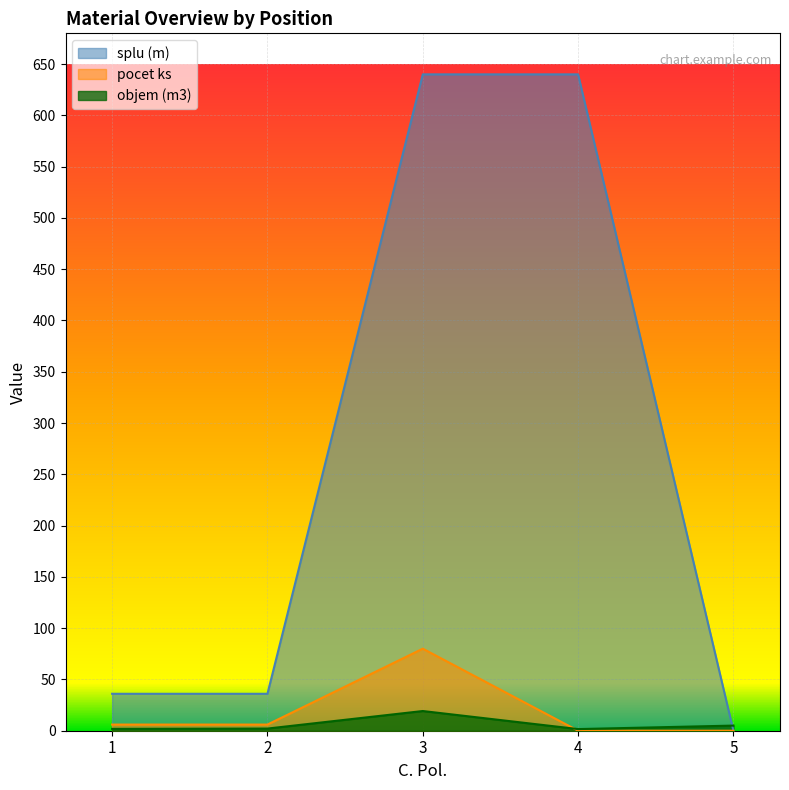

What is the value of the objem (m3) point at the 3rd from the left?

19.2